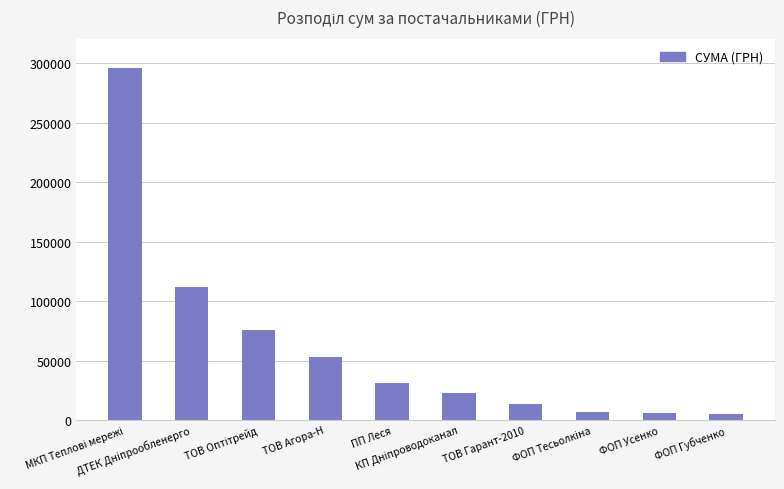

How many data points are less than 31167?

5